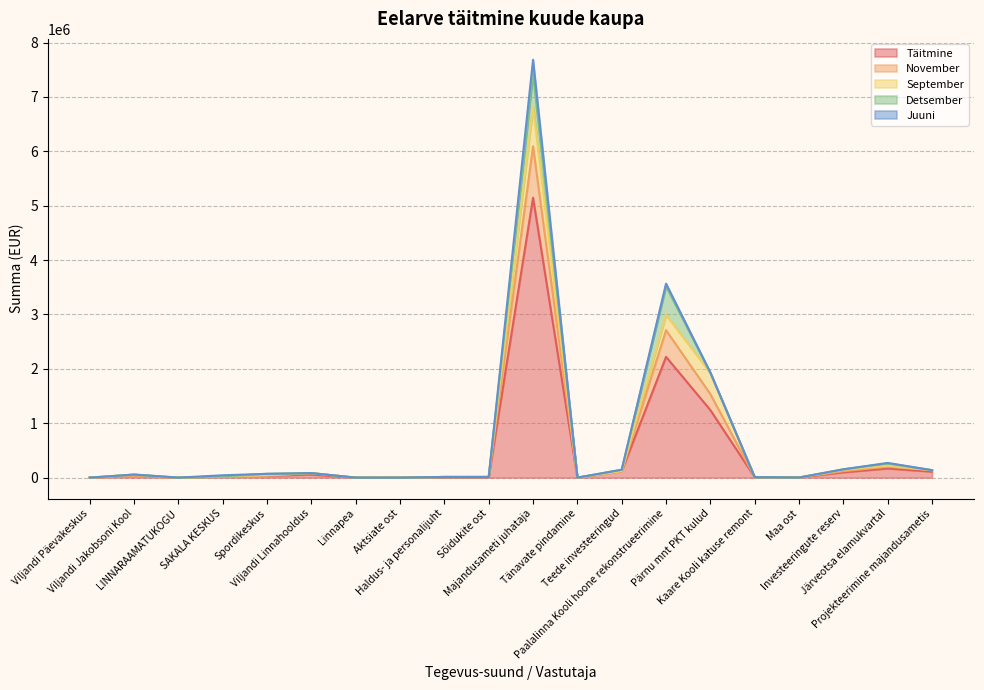

In September, how many points are lower than both neighbors (excluding endpoints)?

1